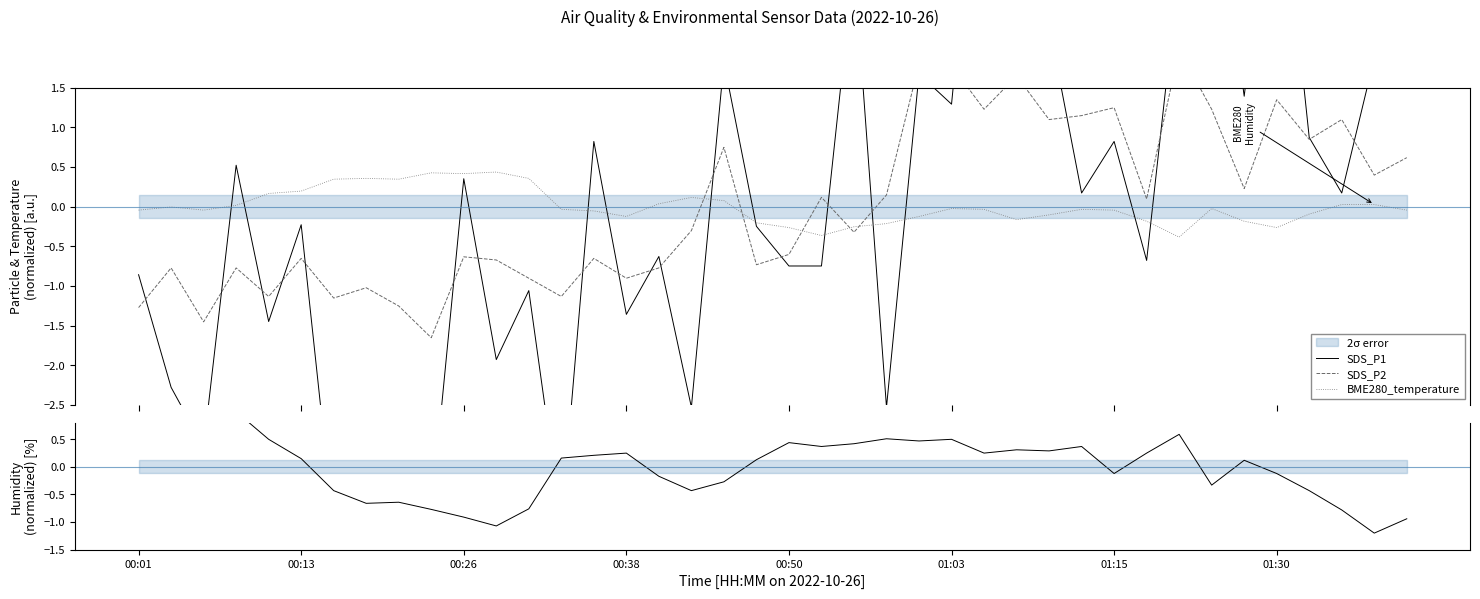

What is the difference between the maximum and second lowest values in the BME280_humidity series?

2.1